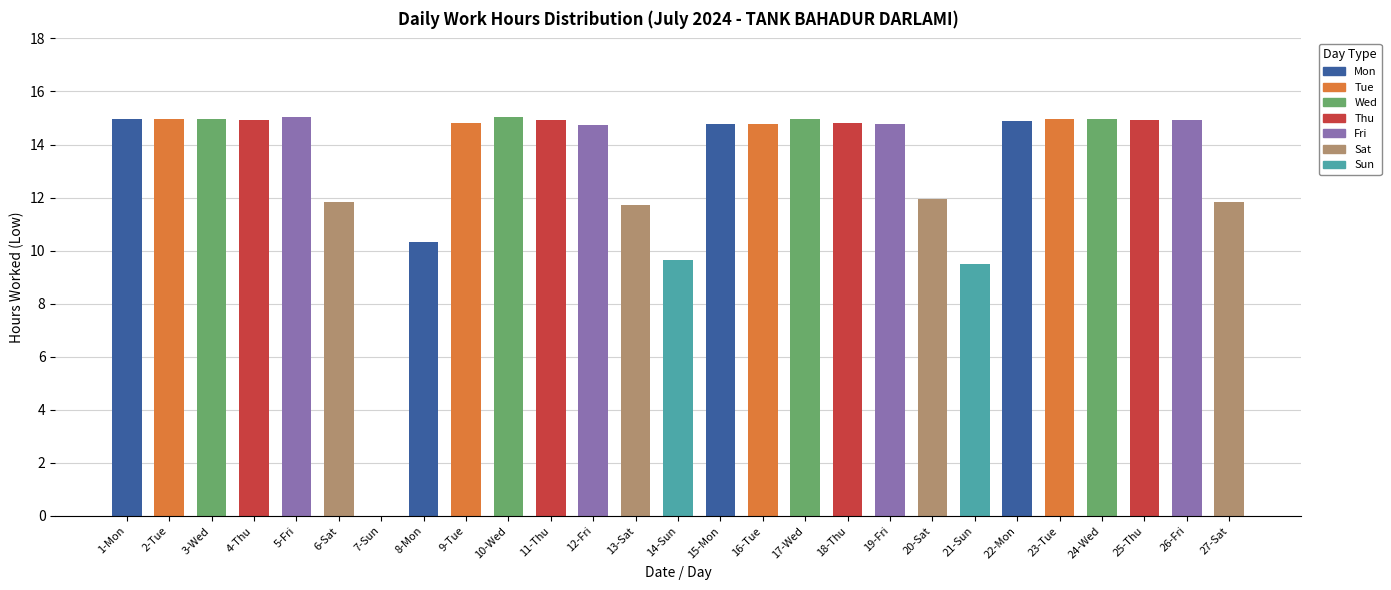

How many positive values are there?

26